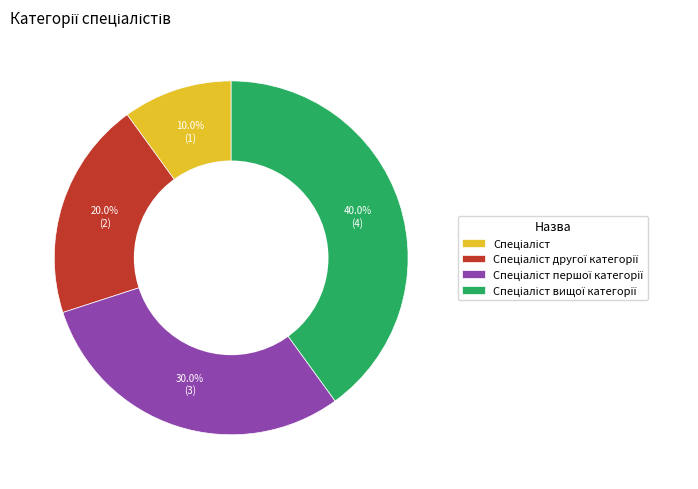

Does any single category account for the majority?

No